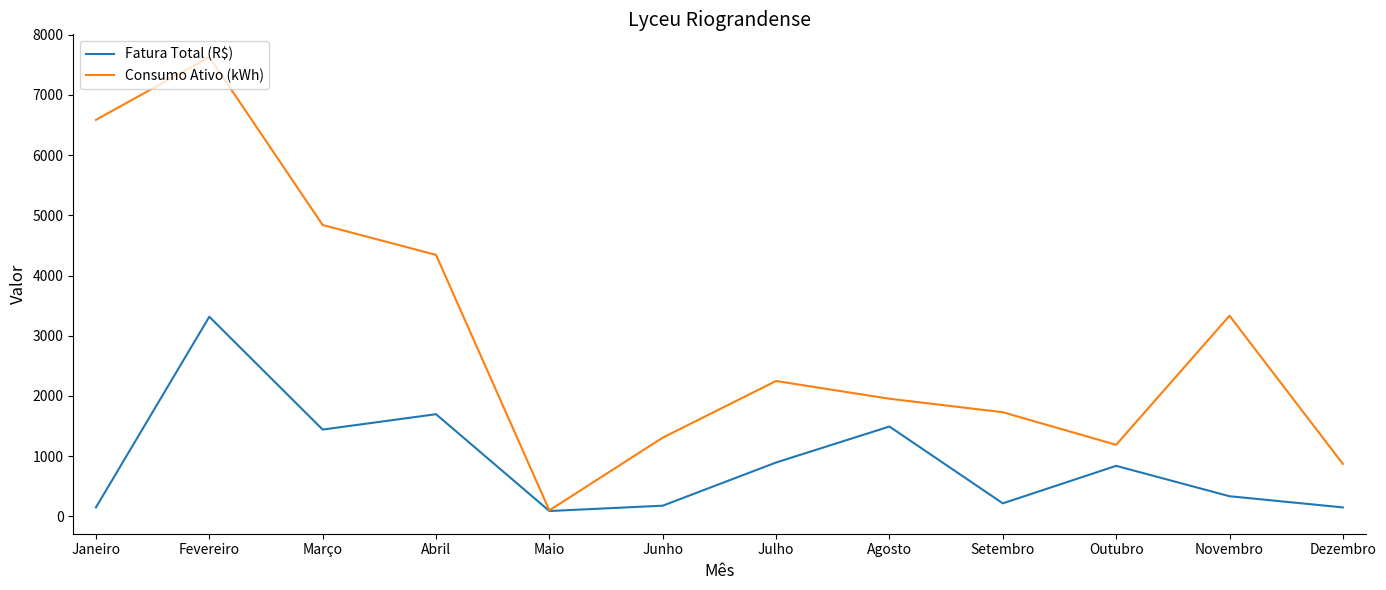

What is the spread (max minus min) of values at Outubro?

349.4